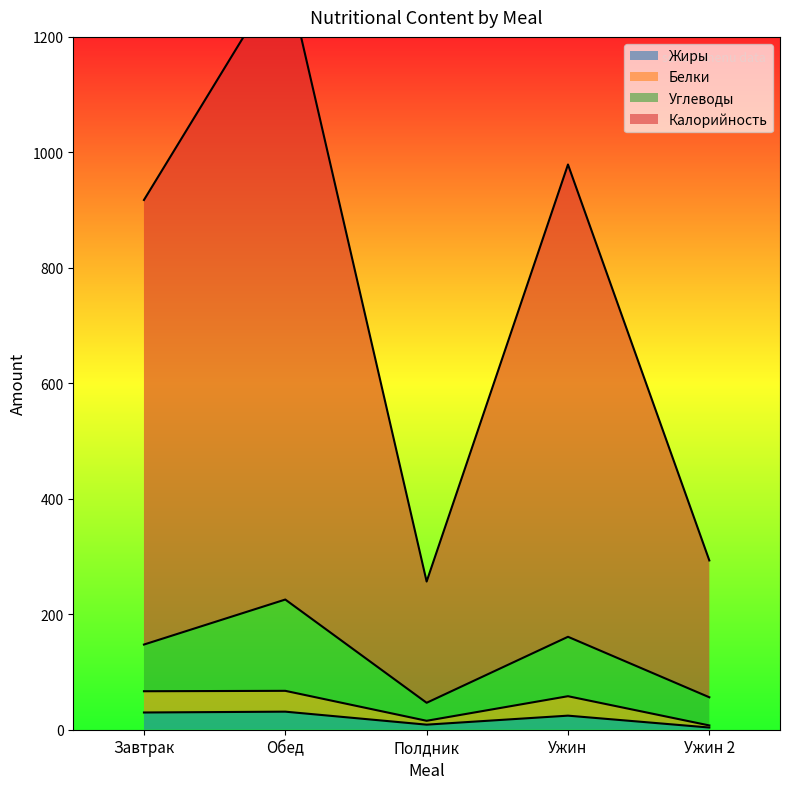

What is the difference between the second highest and second lowest values in the Жиры series?

21.1